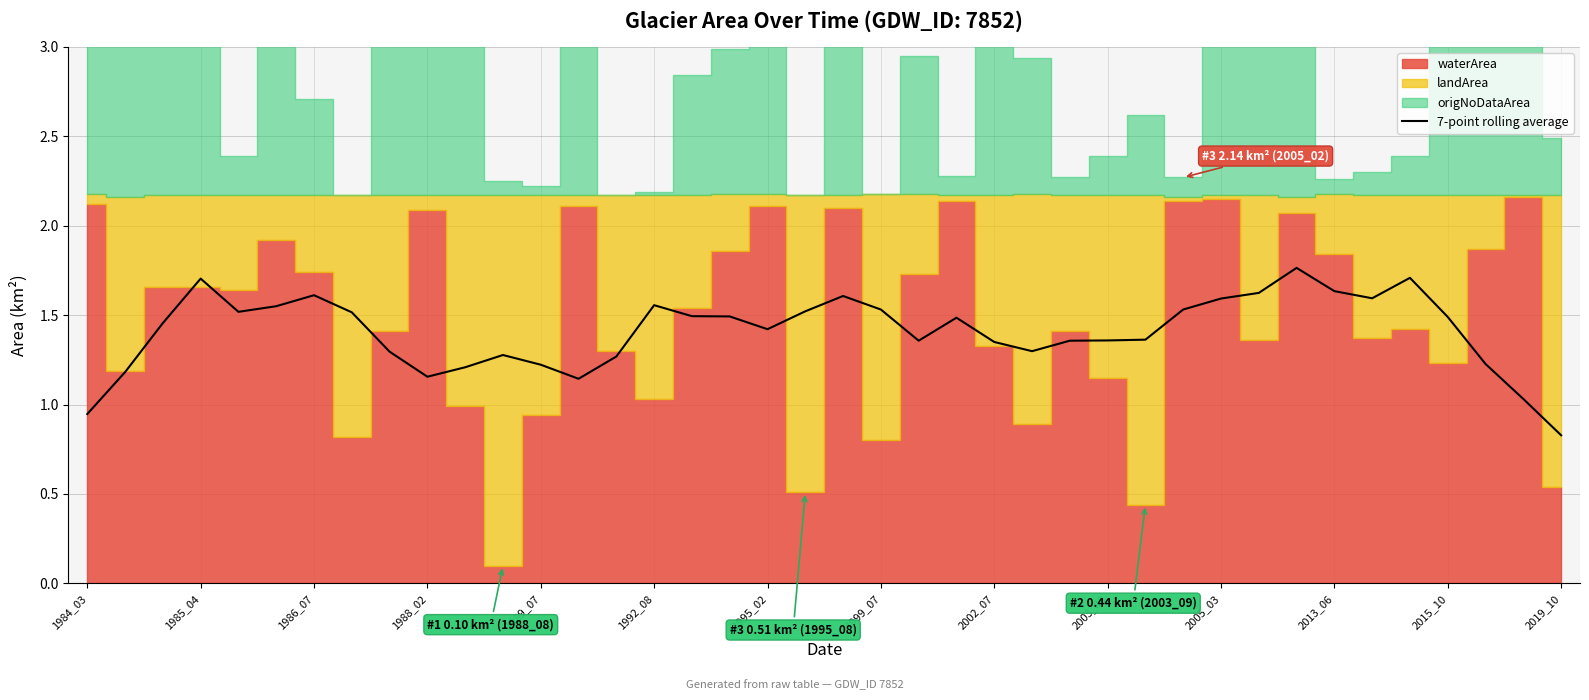

What is the lowest value of the 7-point rolling average series?

0.8